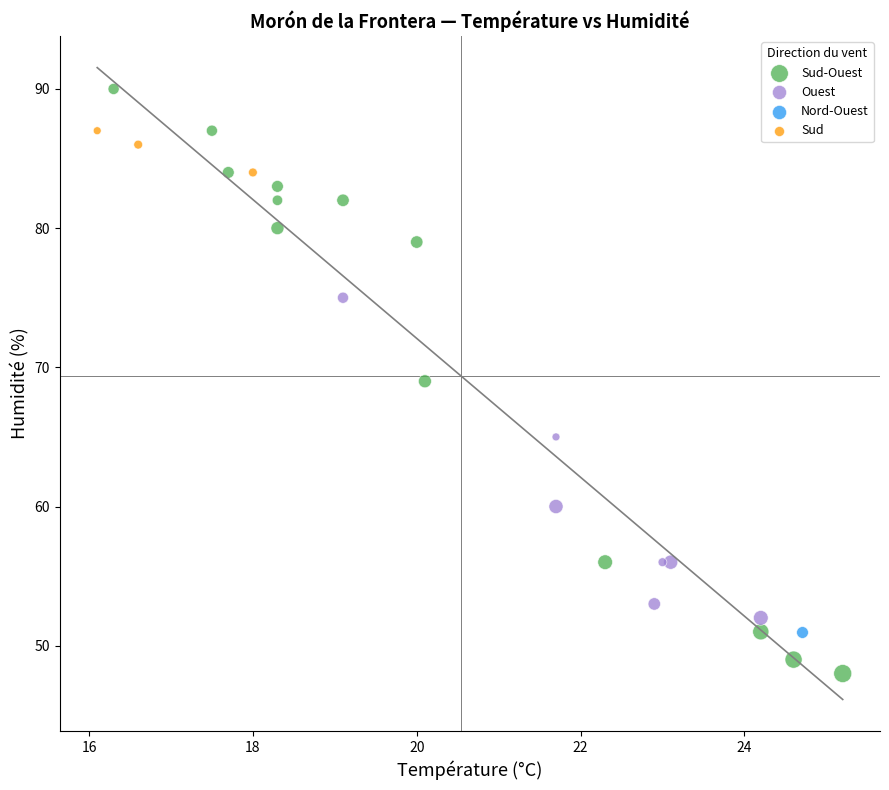

What are all the series names shown in the legend?

Sud-Ouest, Ouest, Nord-Ouest, Sud